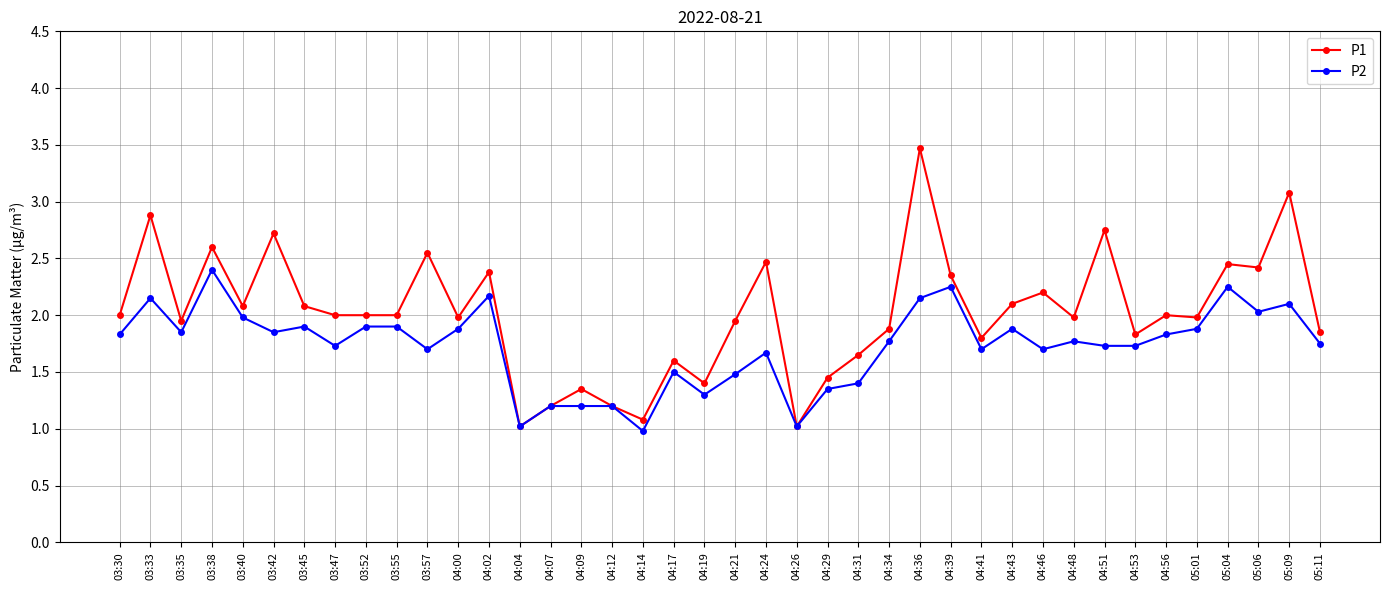

What is the value of the P1 point at the 10th from the left?

2.0